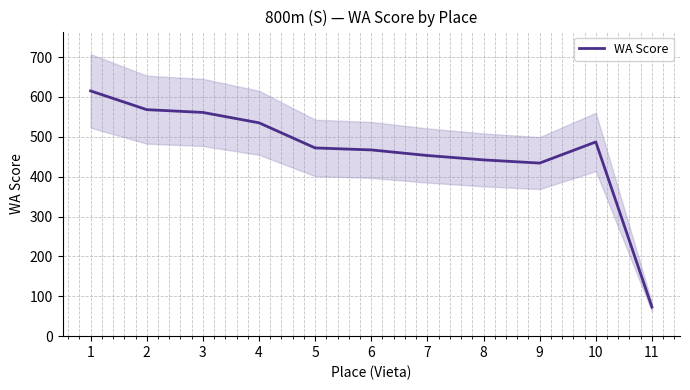

Count the number of data series in this chart.

1